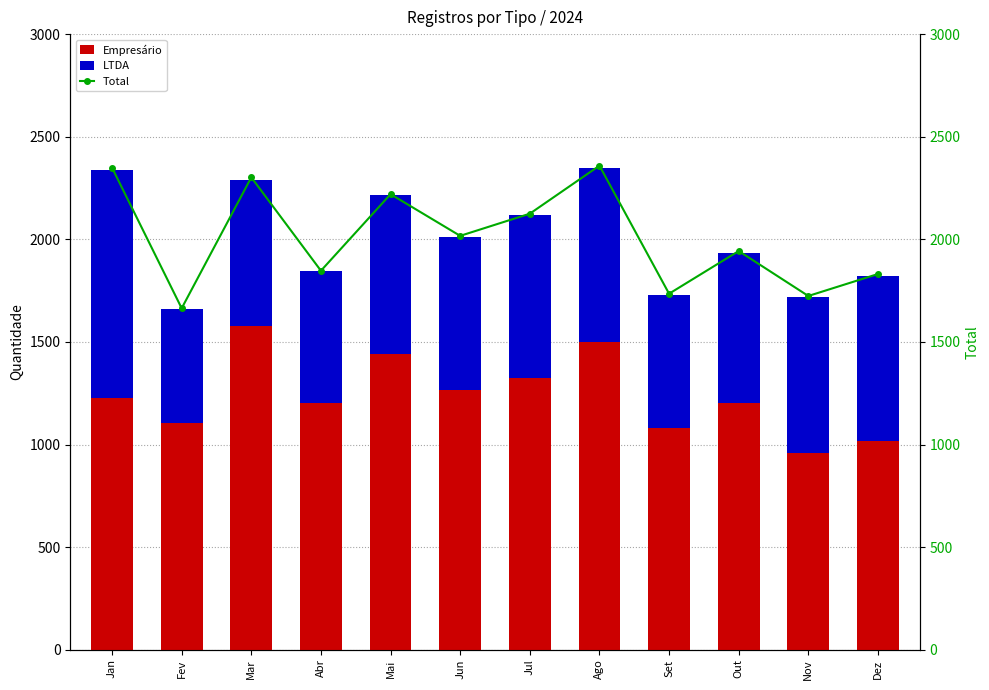

At which label does Total first exceed 2017?

Jan